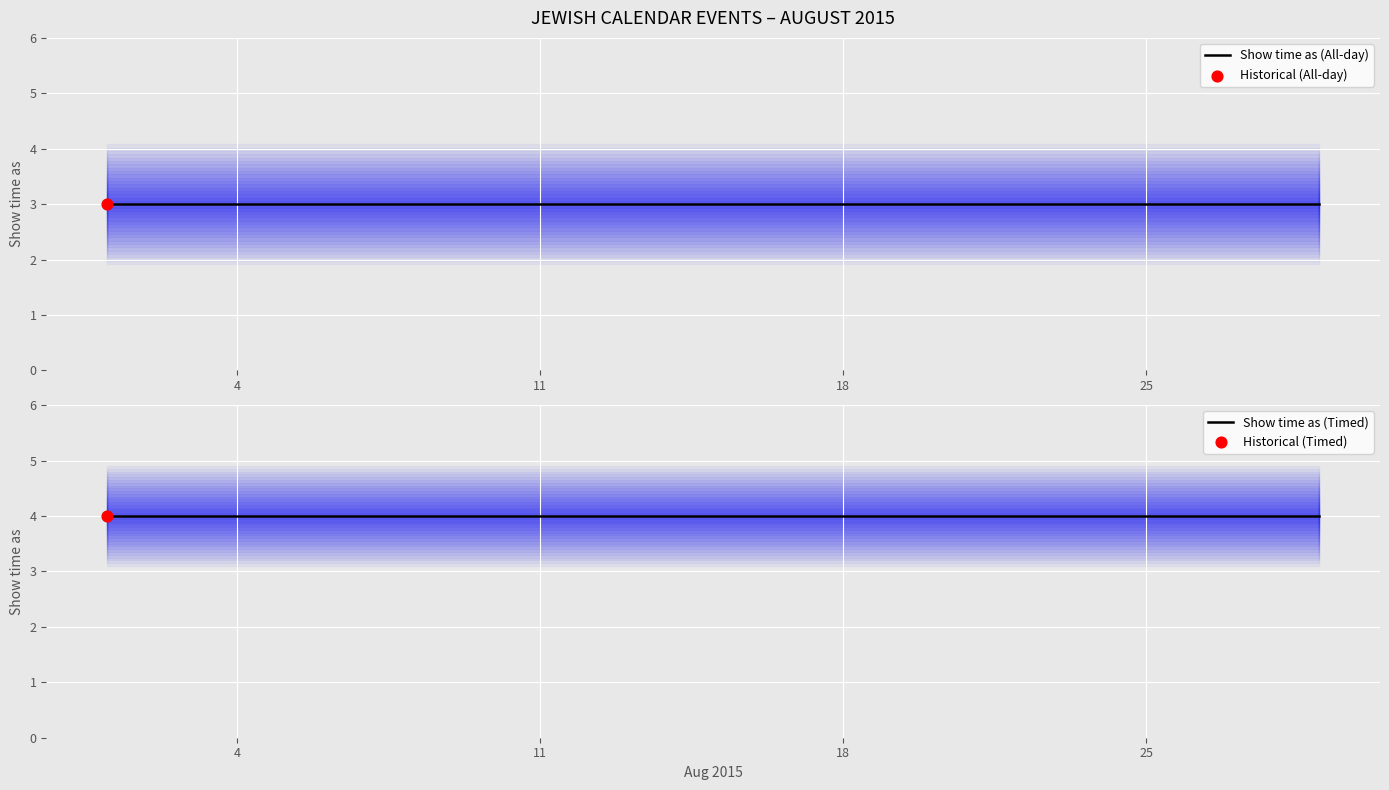

Which series has the largest total across all categories?

Show time as (Timed)